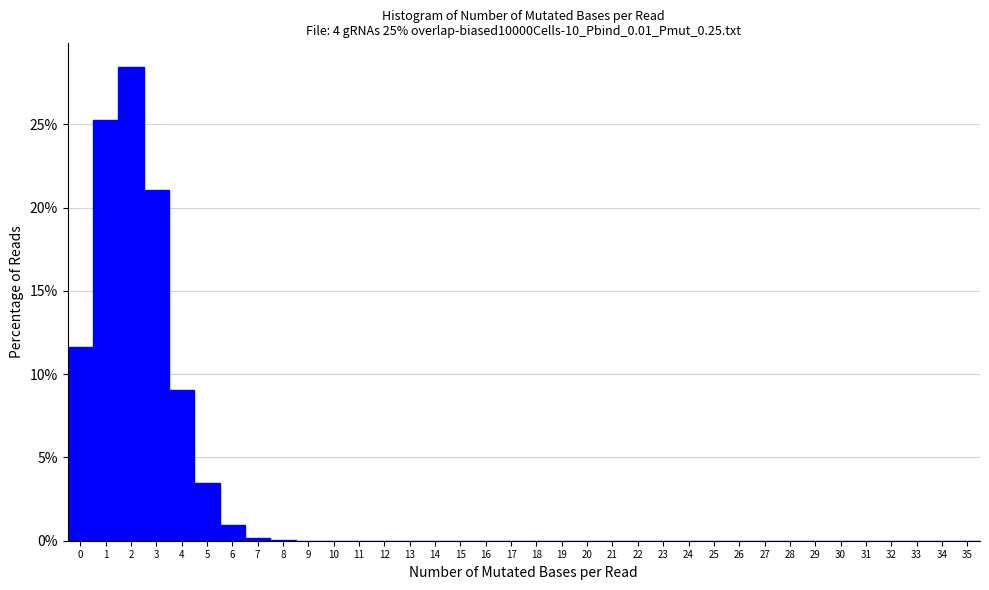

Reading left to right, list every bar in this chart as the range it spans on the x-axis followed by its height. The values are not printed on the chart, so give them approximately, as read against the axis.

-0.5 to 0.5: 11.5
0.5 to 1.5: 25.5
1.5 to 2.5: 28.5
2.5 to 3.5: 21.0
3.5 to 4.5: 9.0
4.5 to 5.5: 3.5
5.5 to 6.5: 1.0
6.5 to 7.5: under 0.5
7.5 to 8.5: under 0.5
8.5 to 9.5: under 0.5
9.5 to 10.5: 0
10.5 to 11.5: 0
11.5 to 12.5: 0
12.5 to 13.5: 0
13.5 to 14.5: 0
14.5 to 15.5: 0
15.5 to 16.5: 0
16.5 to 17.5: 0
17.5 to 18.5: 0
18.5 to 19.5: 0
19.5 to 20.5: 0
20.5 to 21.5: 0
21.5 to 22.5: 0
22.5 to 23.5: 0
23.5 to 24.5: 0
24.5 to 25.5: 0
25.5 to 26.5: 0
26.5 to 27.5: 0
27.5 to 28.5: 0
28.5 to 29.5: 0
29.5 to 30.5: 0
30.5 to 31.5: 0
31.5 to 32.5: 0
32.5 to 33.5: 0
33.5 to 34.5: 0
34.5 to 35.5: 0